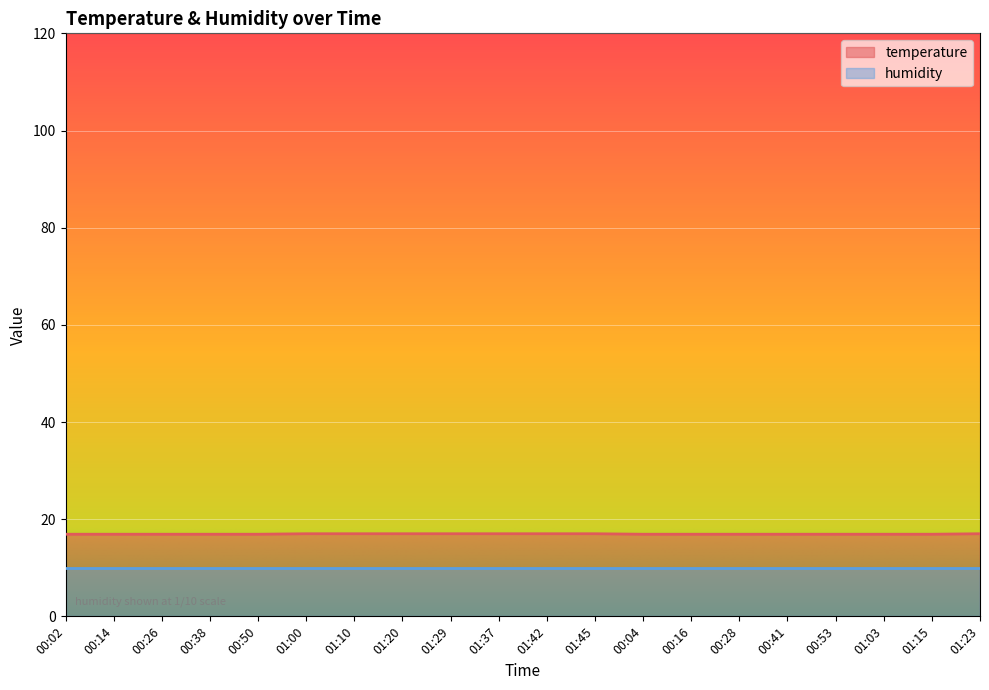

Which label corresponds to the largest value in the chart?

01:00